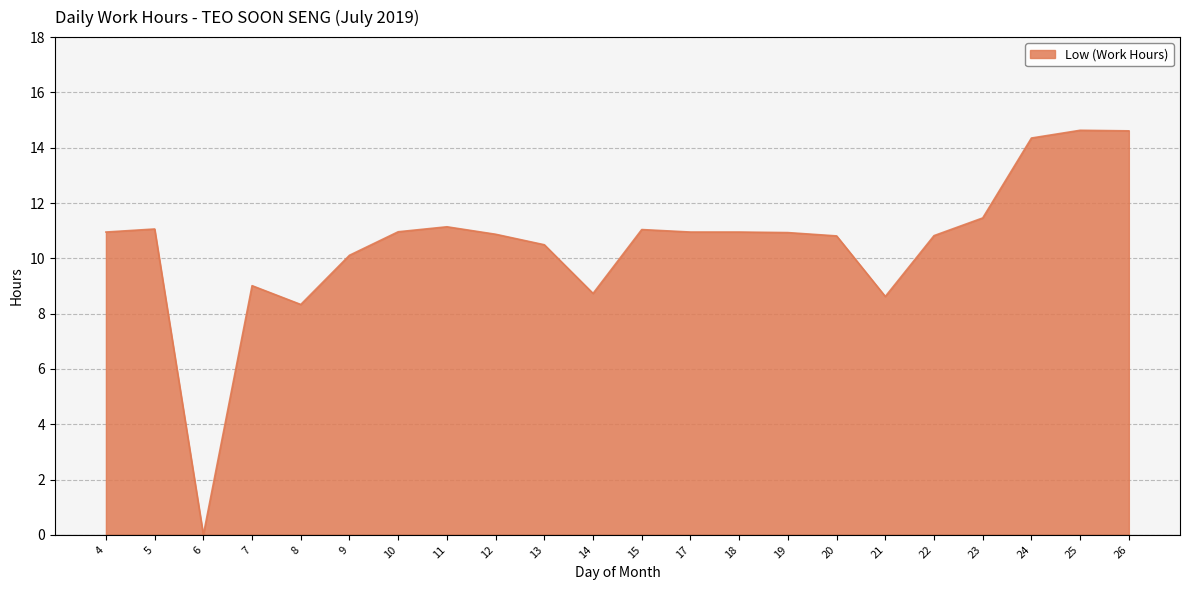

What is the ratio of the value at 13 to the value at 24?

0.7